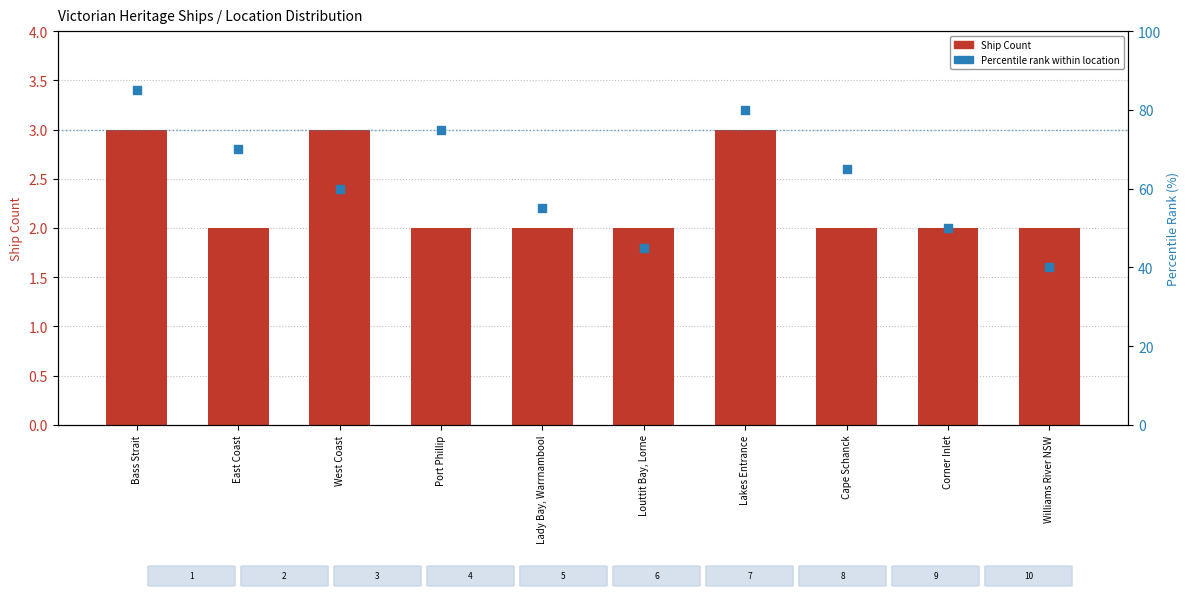

At how many categories does at least one series exceed 35?

10